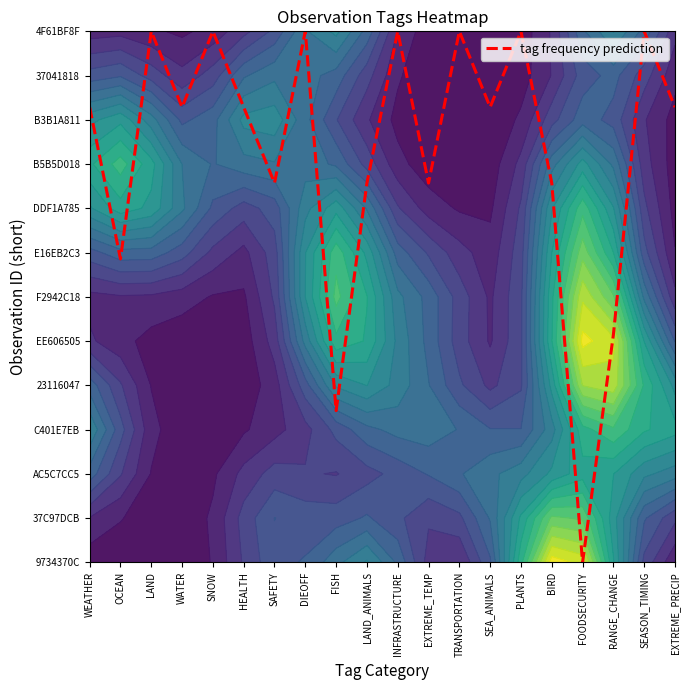

Between WATER and SNOW, which is larger?

SNOW